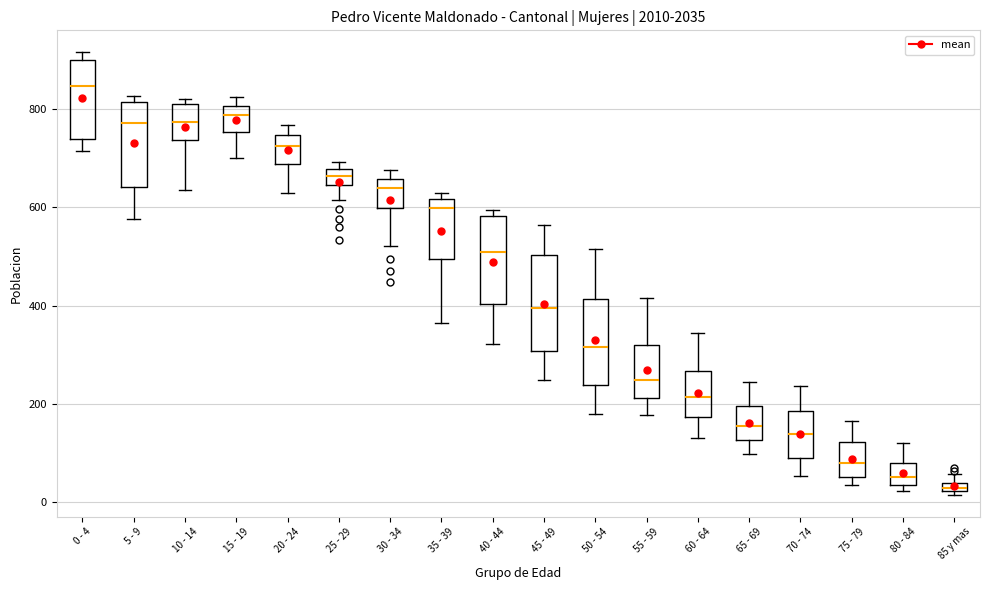

Where does the upper whisker of the box for 55 - 59 end on the y-axis? The values are not printed on the chart, so give them approximately, as read against the axis.

420